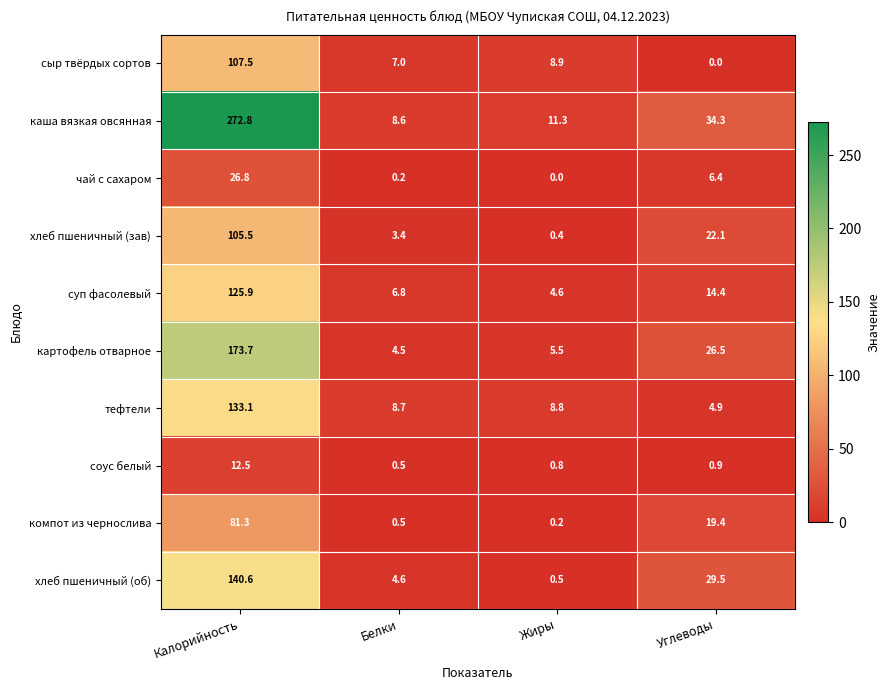

Rank the categories by чай с сахаром value from highest to lowest.

Калорийность, Углеводы, Белки, Жиры